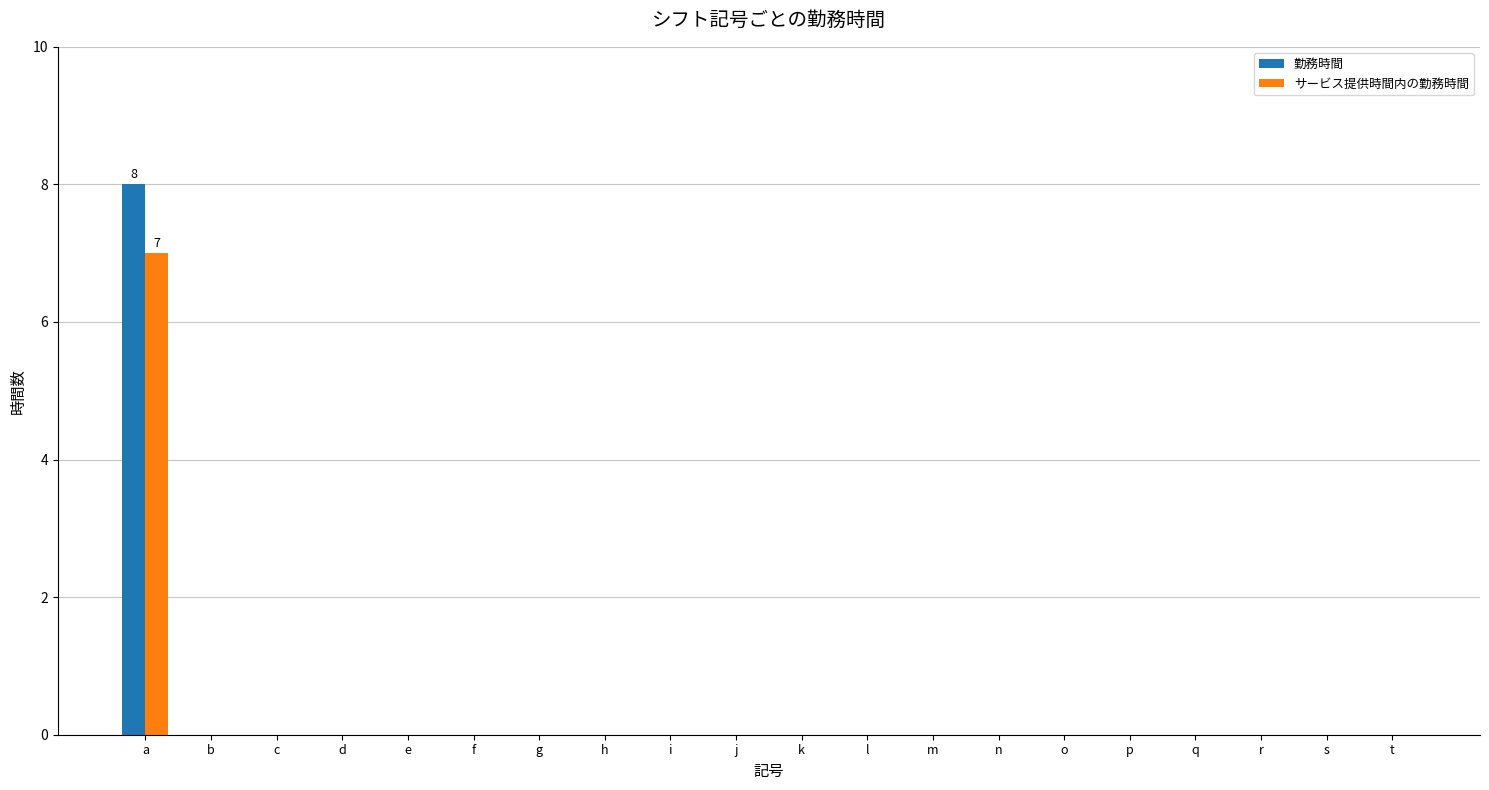

What is the maximum value shown in the chart?

8